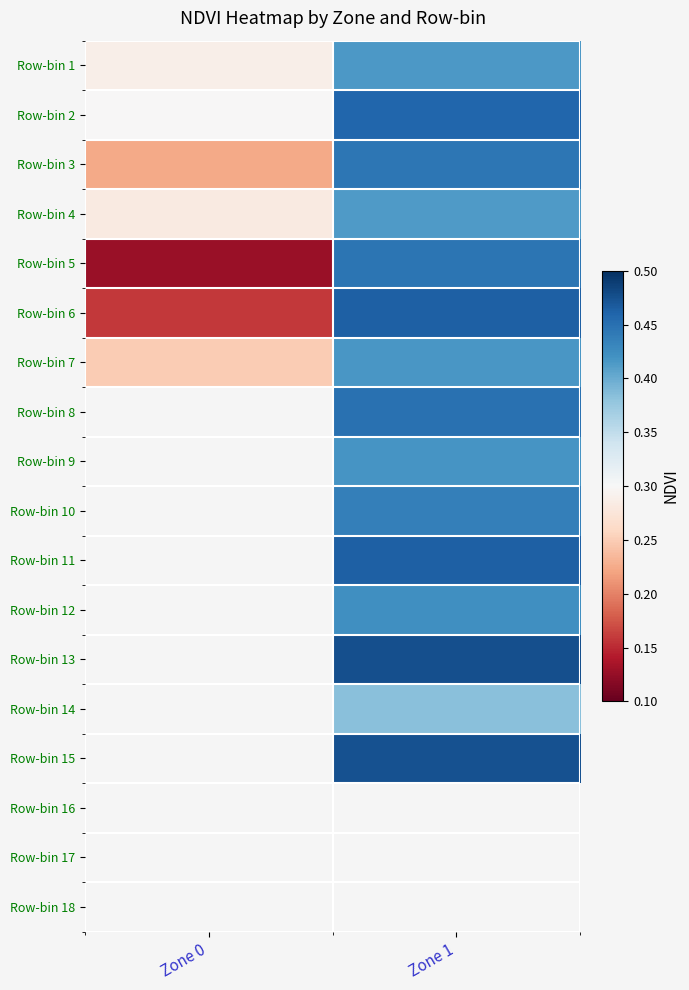

Between Zone 0 and Zone 1, which is larger?

Zone 1